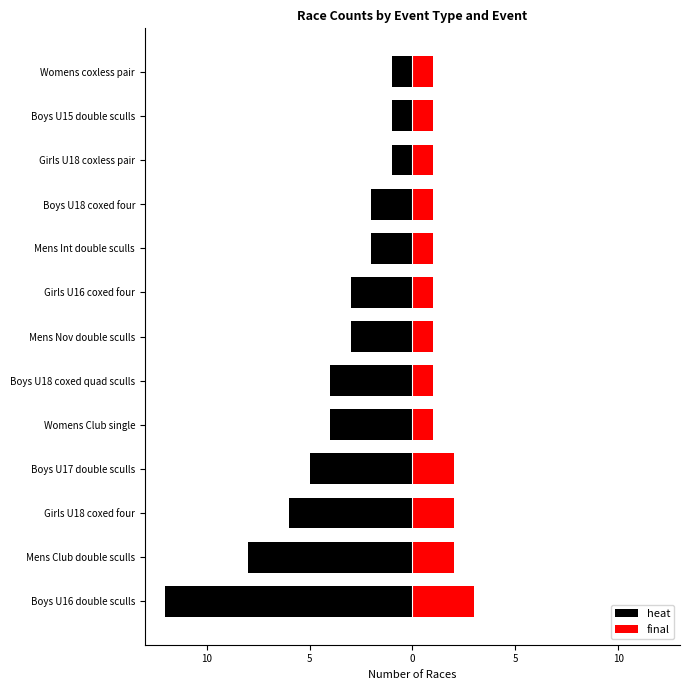

What is the sum of the final values at Boys U15 double sculls and Boys U18 coxed quad sculls?

2